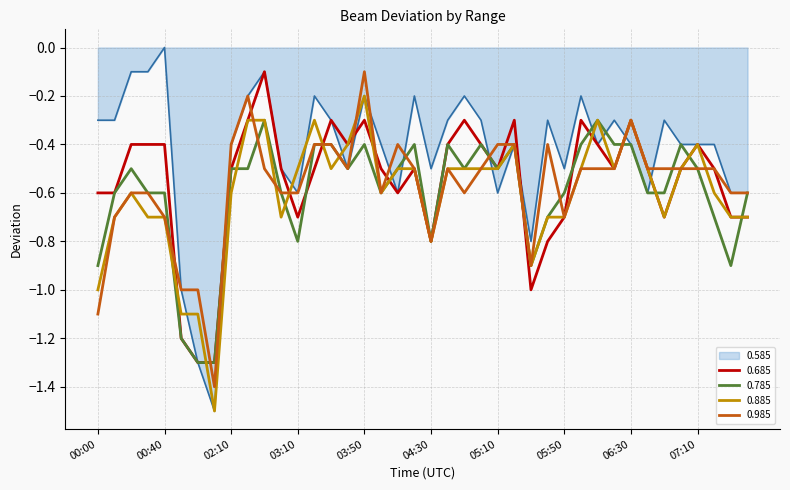

What is the minimum value for 0.685?

-1.3